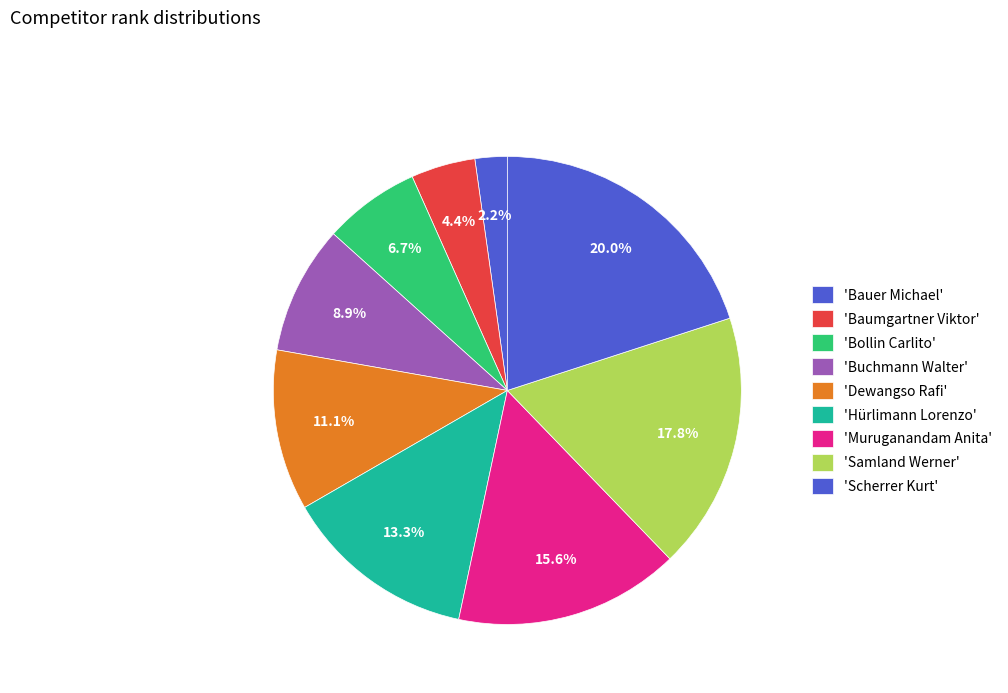

How many segments does this pie chart have?

9